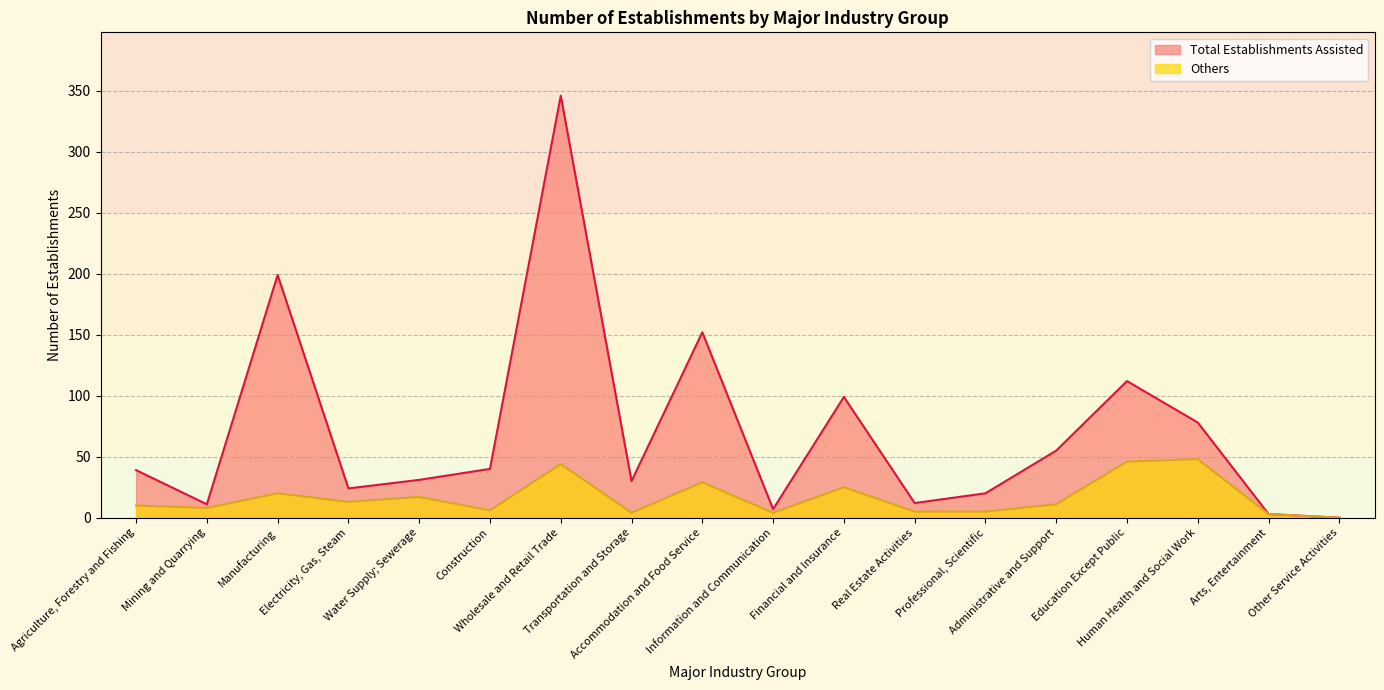

Reading left to right, transcribe all the data shown in this chart.

Total Establishments Assisted: Agriculture, Forestry and Fishing=39	Mining and Quarrying=11	Manufacturing=199	Electricity, Gas, Steam=24	Water Supply; Sewerage=31	Construction=40	Wholesale and Retail Trade=346	Transportation and Storage=30	Accommodation and Food Service=152	Information and Communication=7	Financial and Insurance=99	Real Estate Activities=12	Professional, Scientific=20	Administrative and Support=55	Education Except Public=112	Human Health and Social Work=78	Arts, Entertainment=3	Other Service Activities=0
Others: Agriculture, Forestry and Fishing=10	Mining and Quarrying=8	Manufacturing=20	Electricity, Gas, Steam=13	Water Supply; Sewerage=17	Construction=6	Wholesale and Retail Trade=44	Transportation and Storage=4	Accommodation and Food Service=29	Information and Communication=4	Financial and Insurance=25	Real Estate Activities=5	Professional, Scientific=5	Administrative and Support=11	Education Except Public=46	Human Health and Social Work=48	Arts, Entertainment=3	Other Service Activities=0